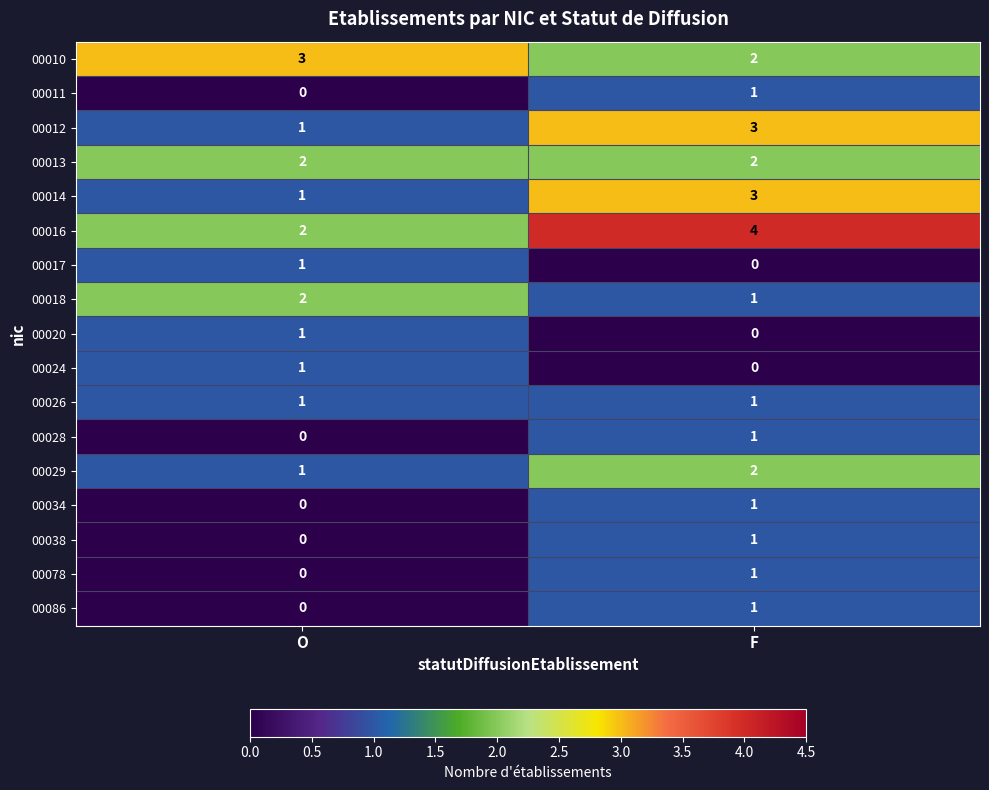

True or false: 00086 has a value of 1 at F.

True